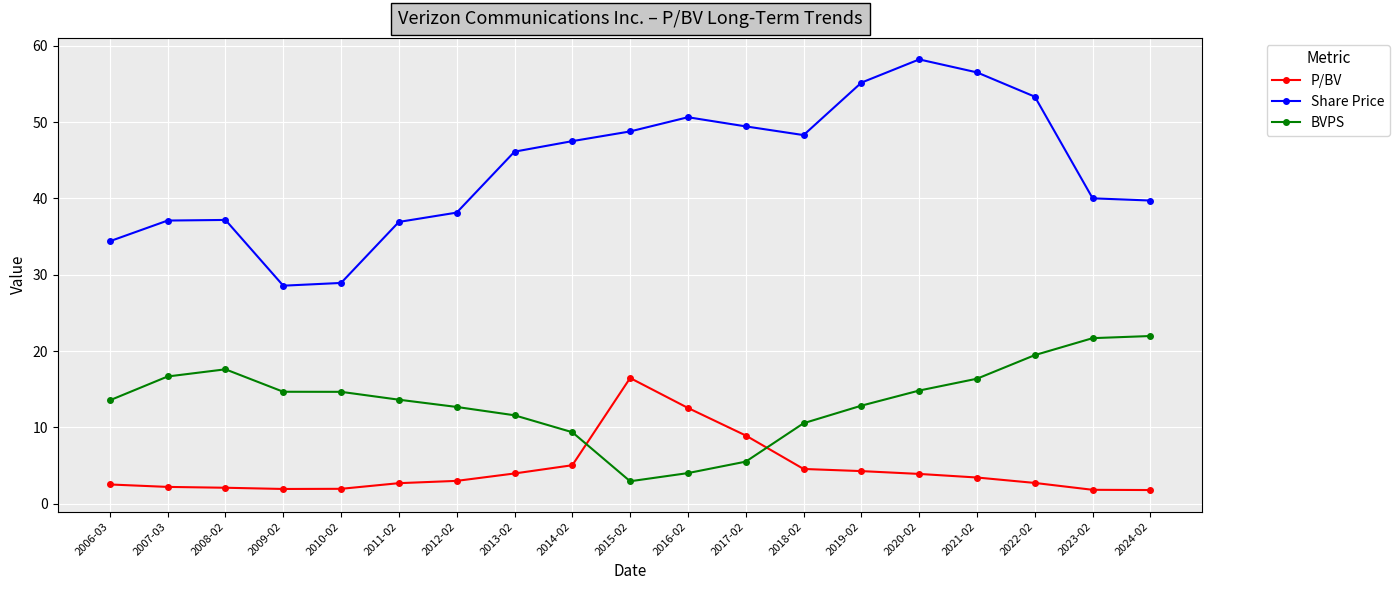

The P/BV series shows 12.6 at 2016-02. True or false?

True